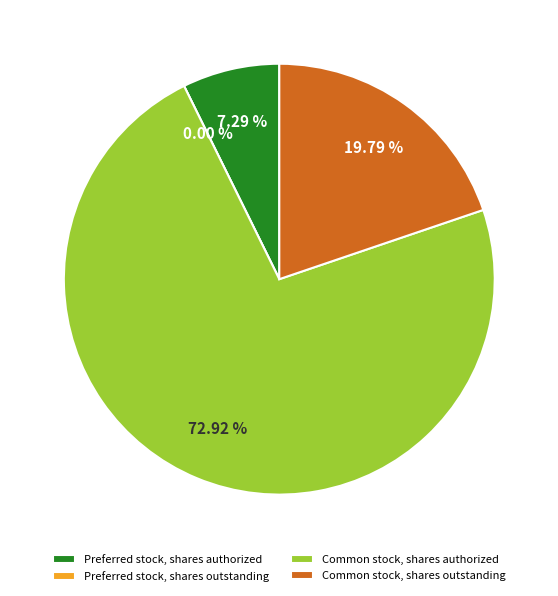

True or false: Common stock, shares authorized accounts for 73% of the total.

True